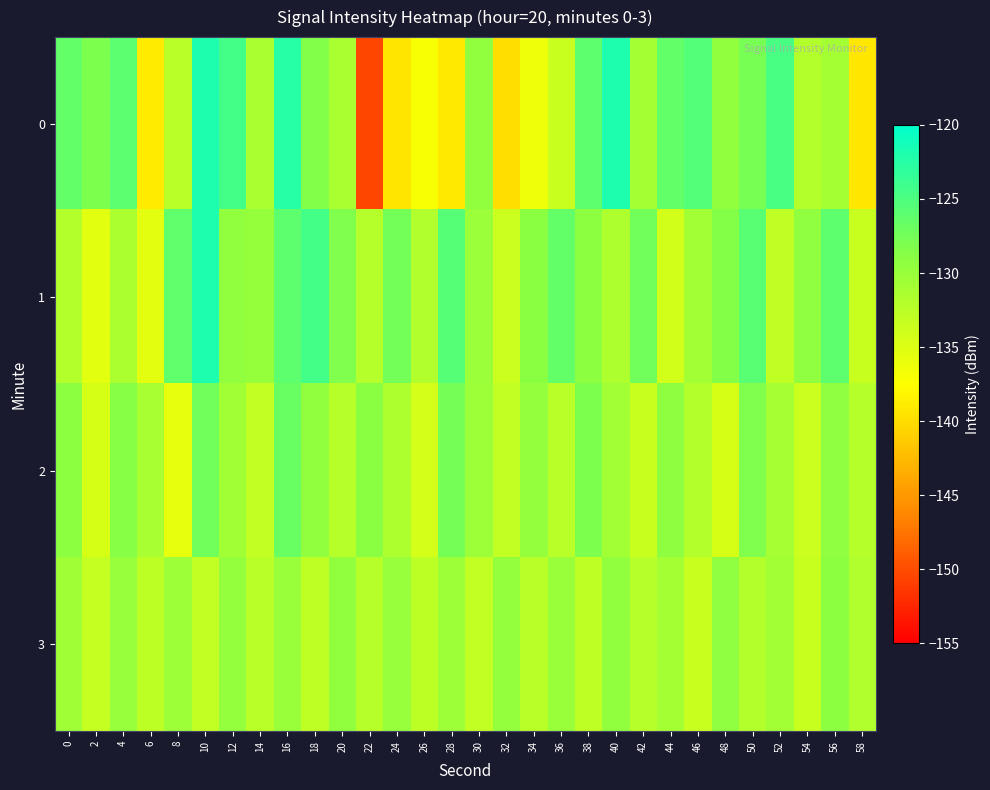

What is the maximum value shown in the chart?

-121.9